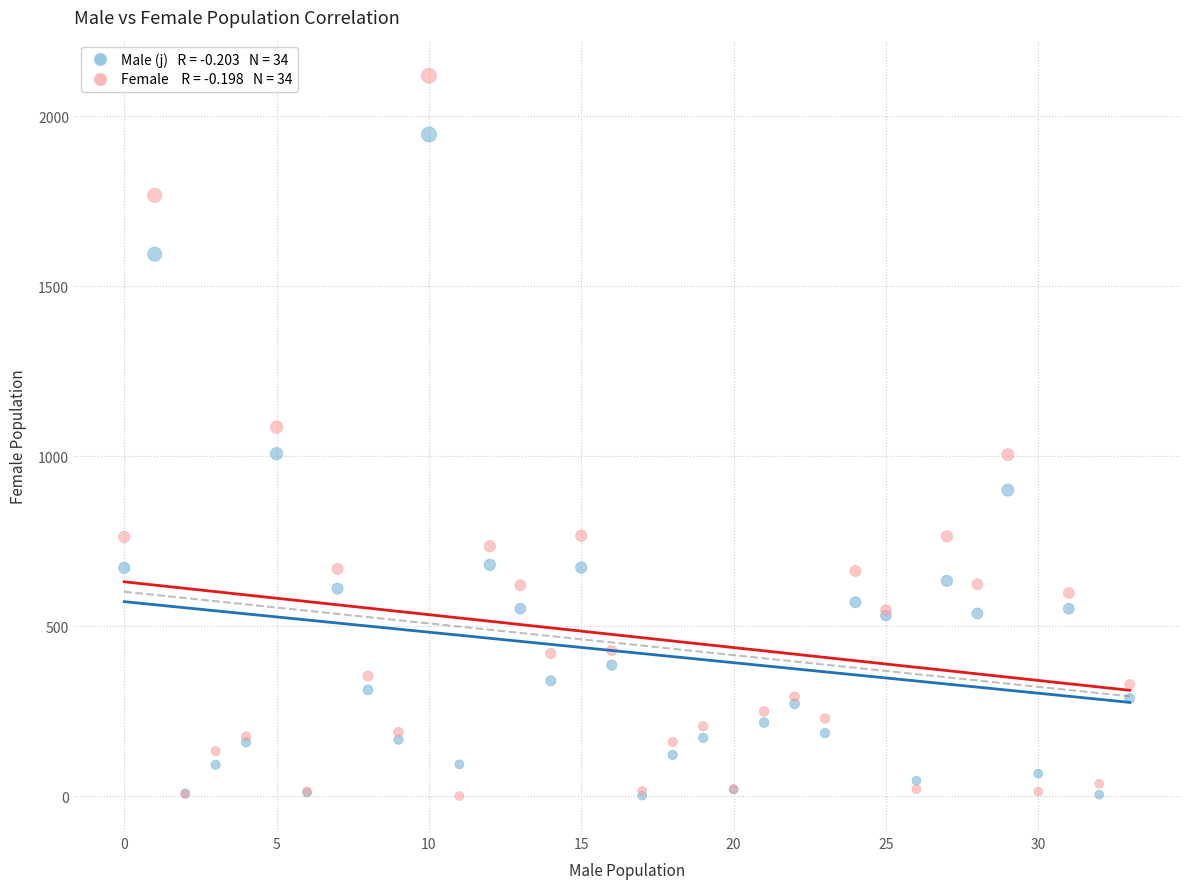

Across all series, what Y value is closest to 1059?

1085